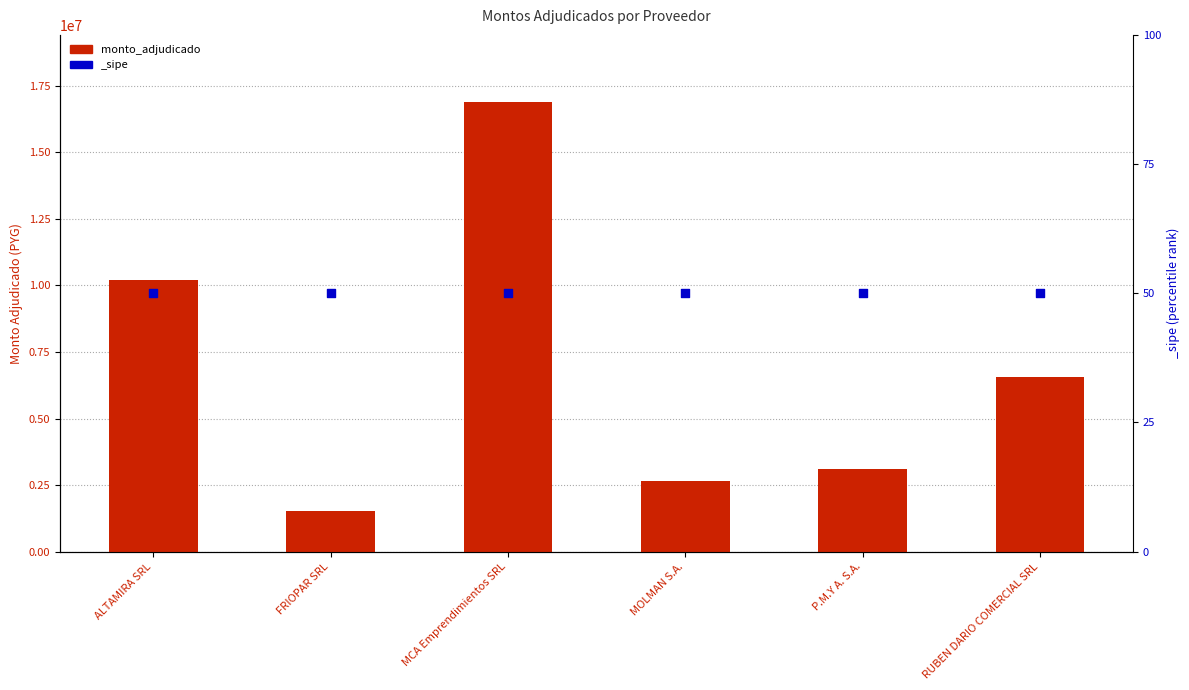

What is the change in value from FRIOPAR SRL to MOLMAN S.A.?

+1135000